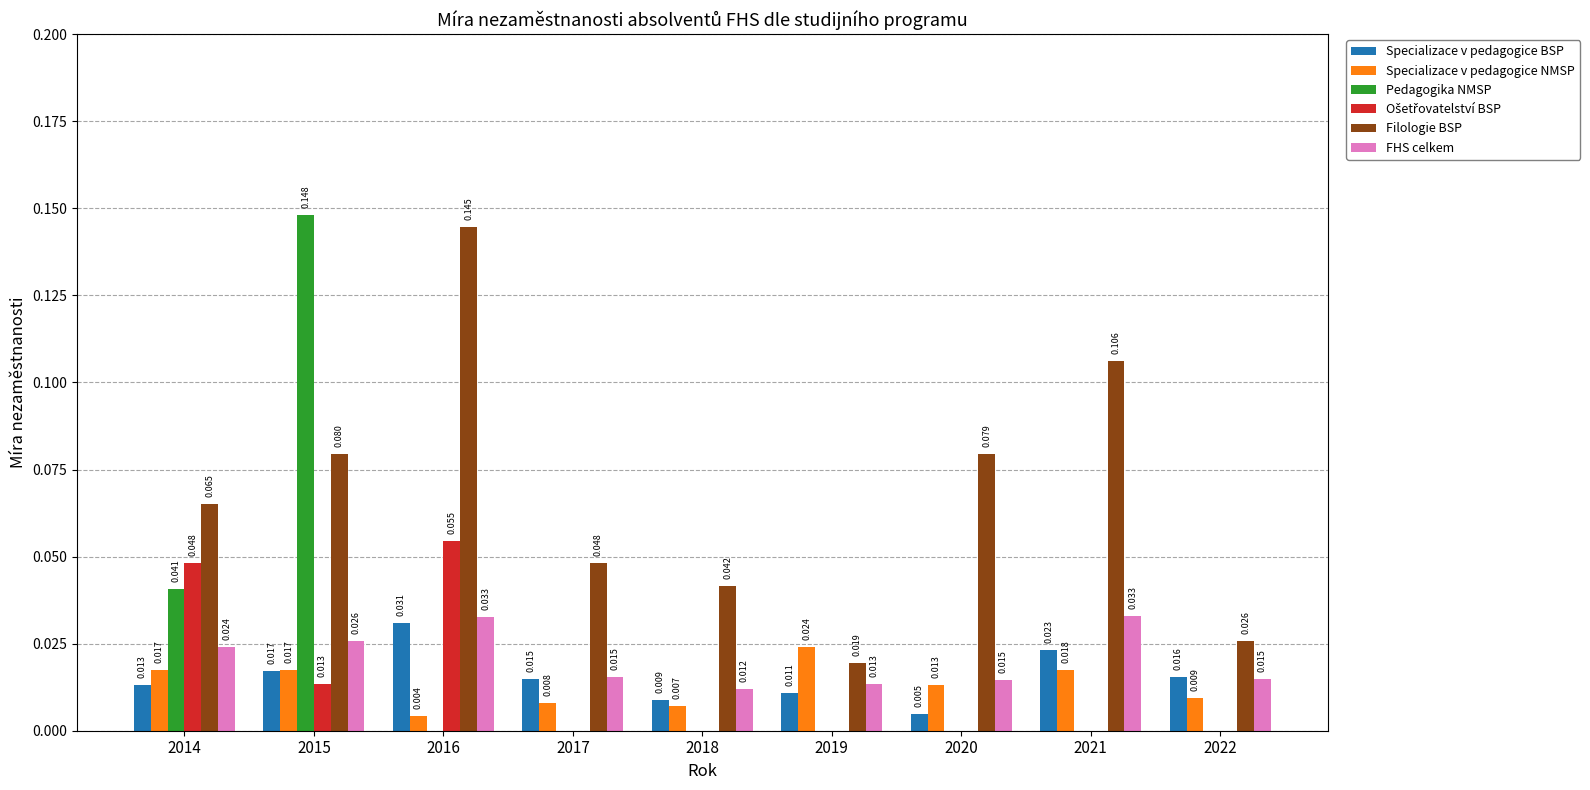

Which series has the largest total across all categories?

Filologie BSP